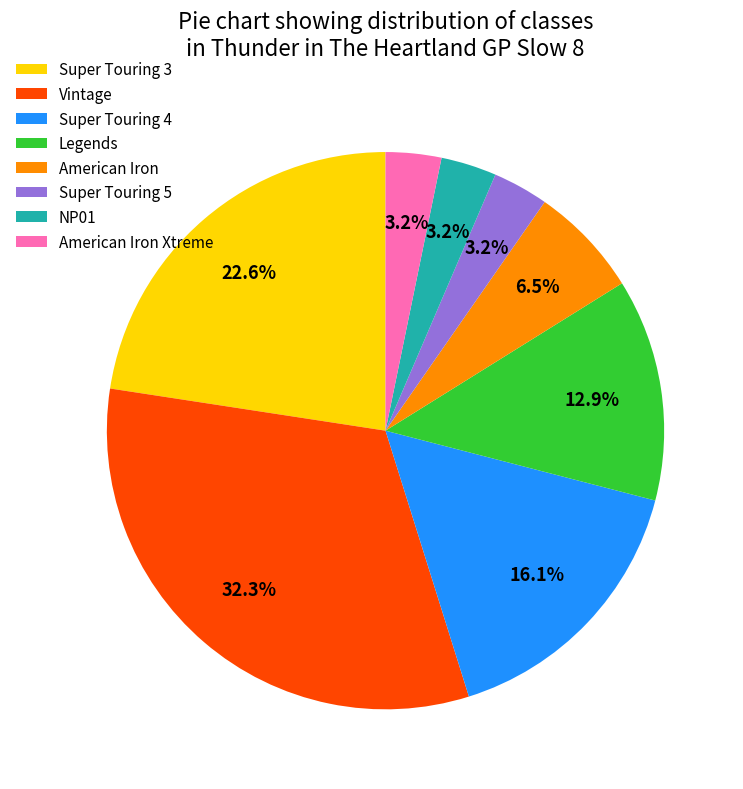

Between Super Touring 5 and Legends, which is larger?

Legends